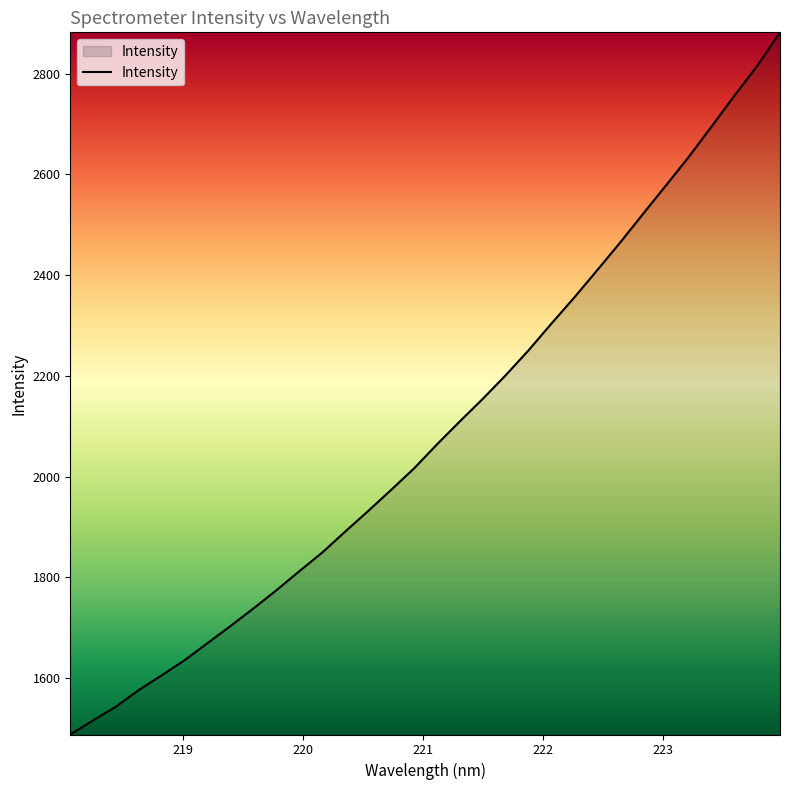

What is the greatest value displayed?

2881.8